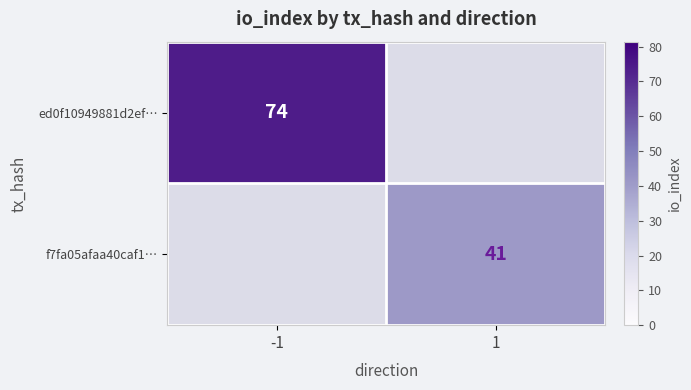

At how many categories does at least one series exceed 54?

1